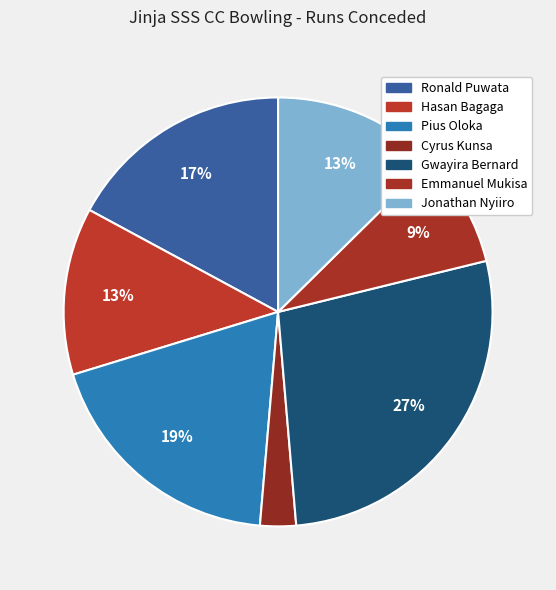

What is the ratio of the value at Ronald Puwata to the value at Hasan Bagaga?

1.4